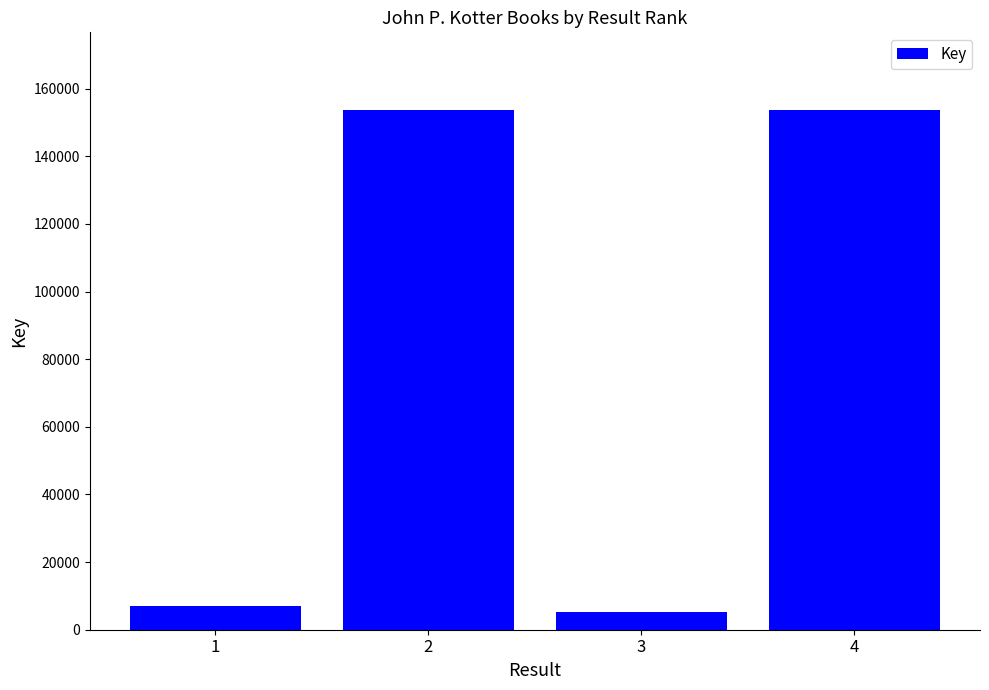

Count the number of data series in this chart.

1